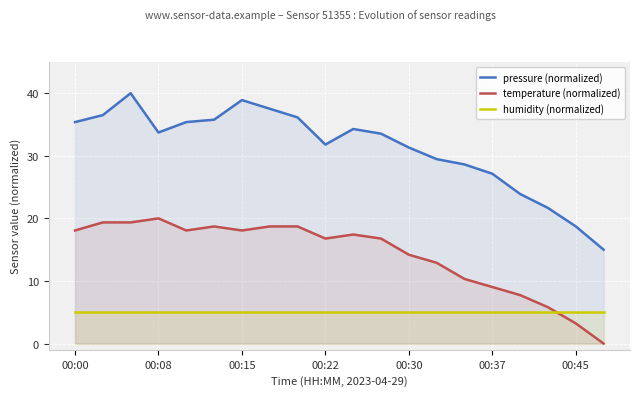

List the series in order of their overall mean, lowest first.

humidity (normalized), temperature (normalized), pressure (normalized)